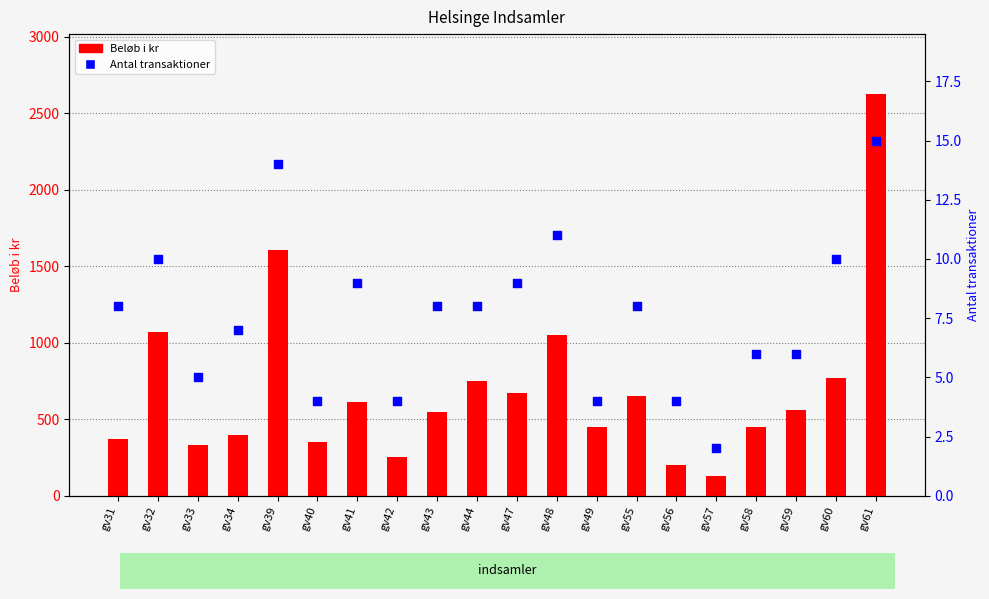

Which series reaches the maximum Y coordinate?

Beløb i kr